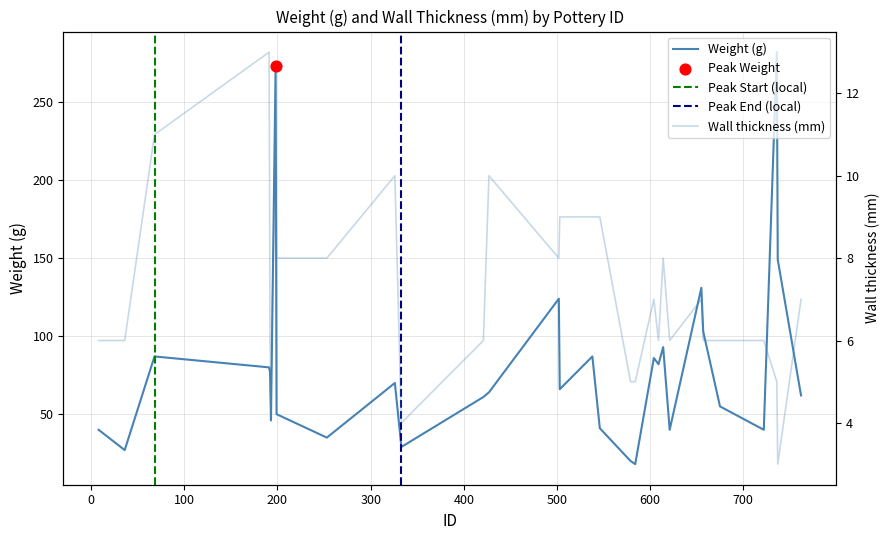

Which series has the widest spread of Y values?

Weight (g)